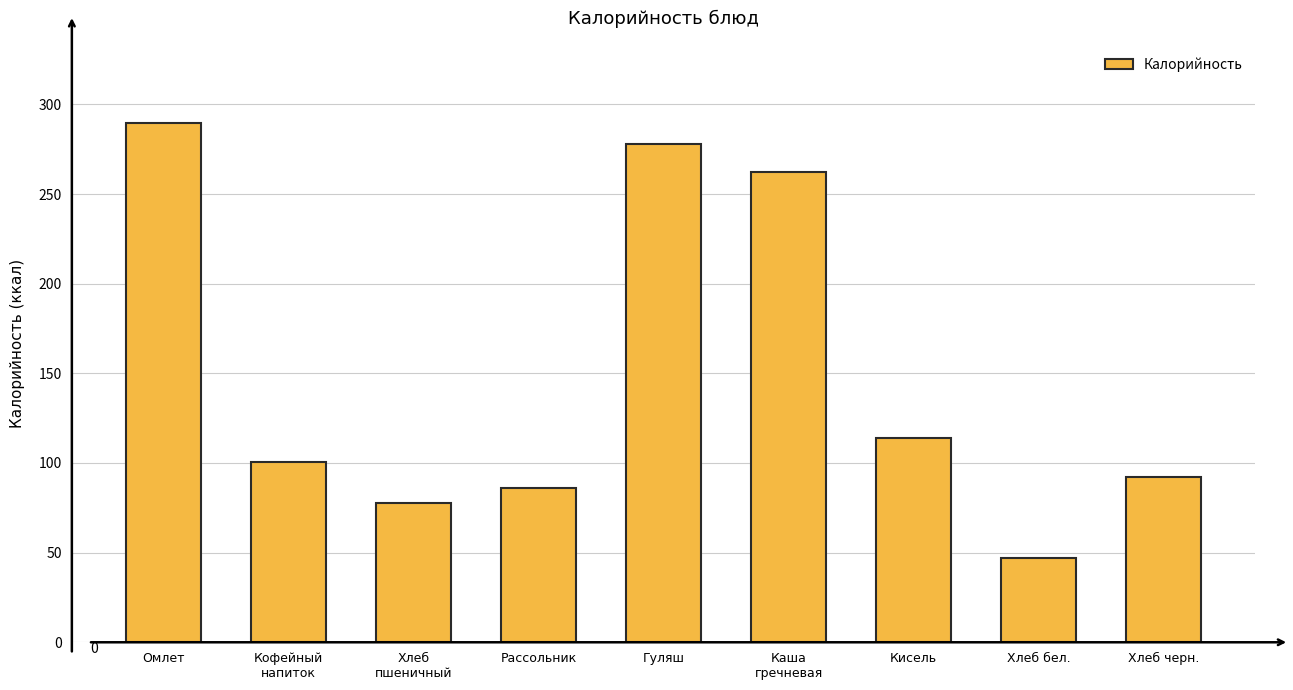

What is the sum of the values at Каша
гречневая and Хлеб
пшеничный?

340.0